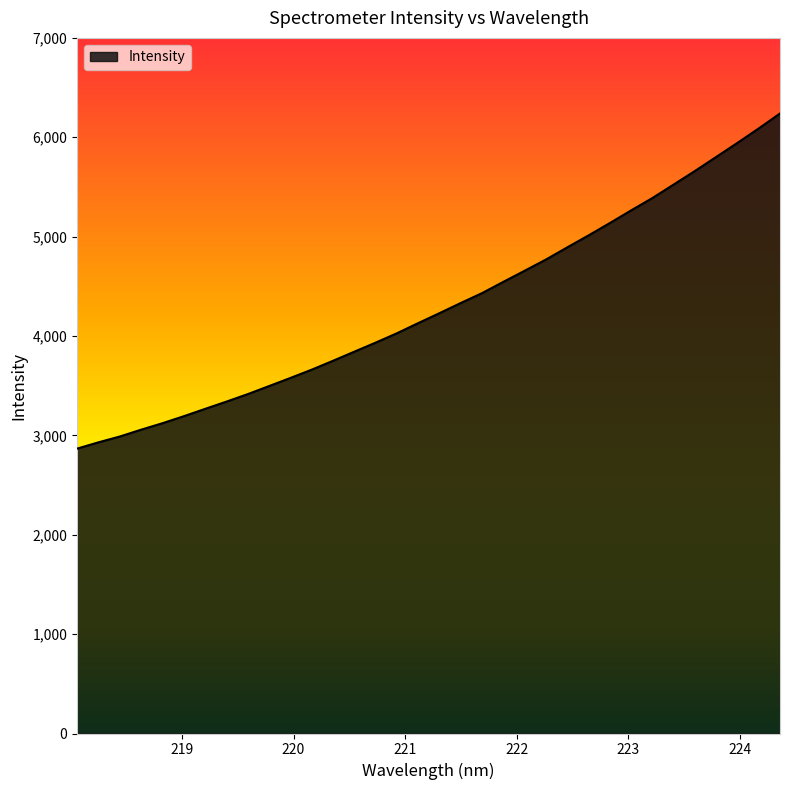

What is the difference between the maximum and minimum values?

3372.1